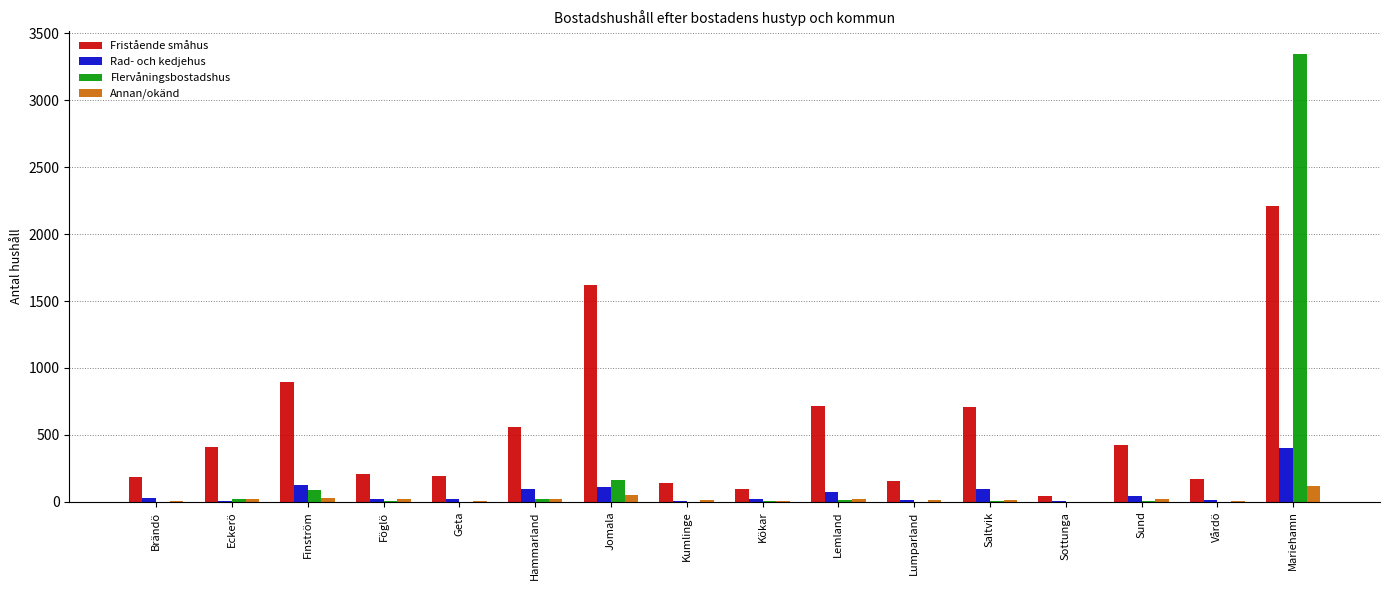

Which series has the largest total across all categories?

Fristående småhus